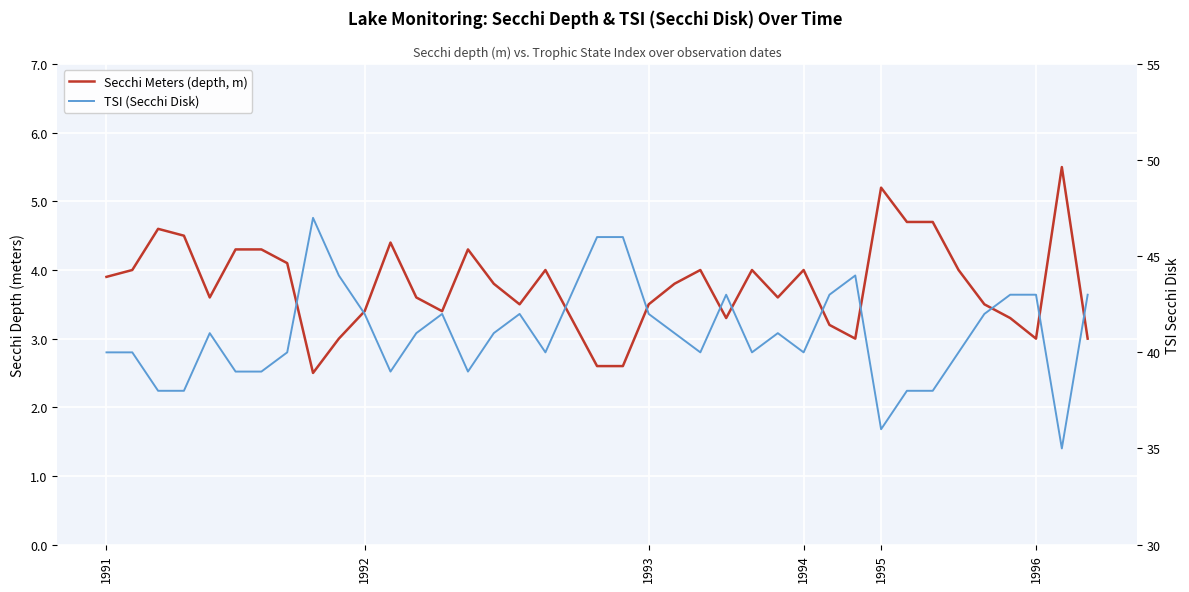

What is the value of the Secchi Meters (depth, m) point at the 39th from the left?

3.0